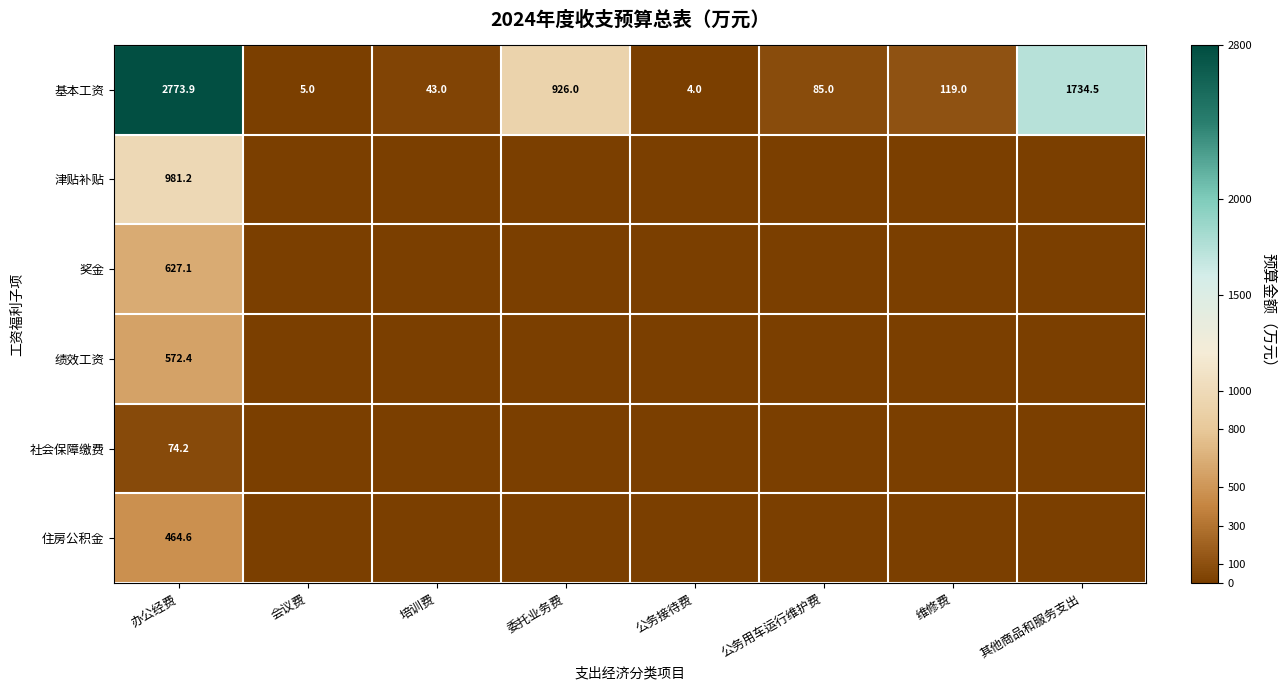

True or false: 基本工资 has a value of 5.0 at 会议费.

True